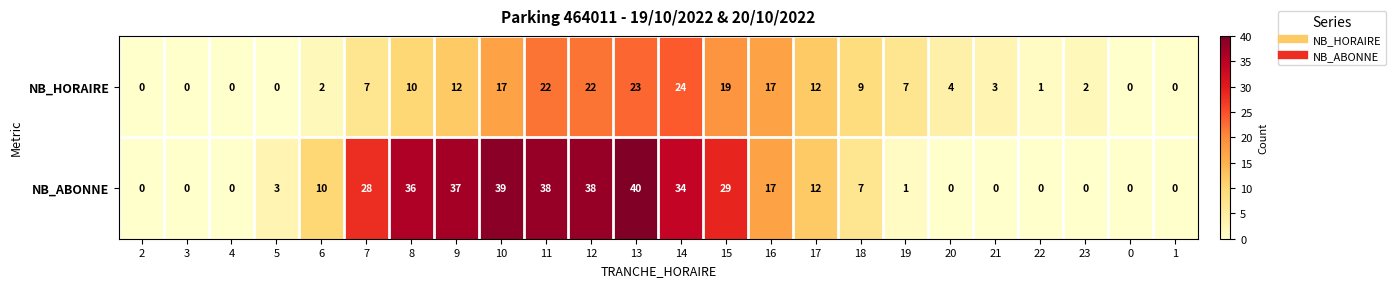

True or false: NB_HORAIRE has a value of 7 at 19.

True